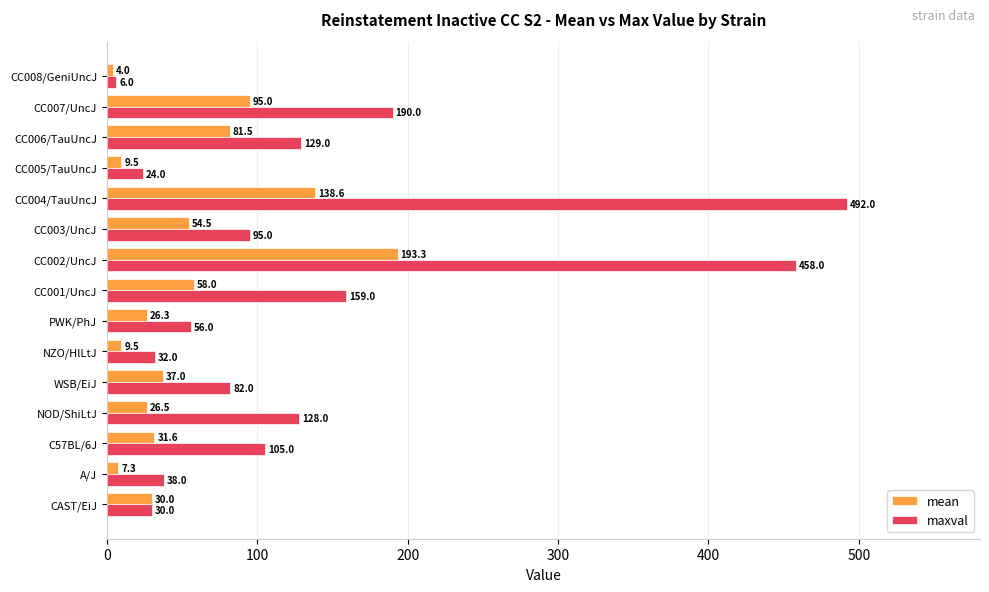

What is the sum of the mean values at CC007/UncJ and CC006/TauUncJ?

176.5